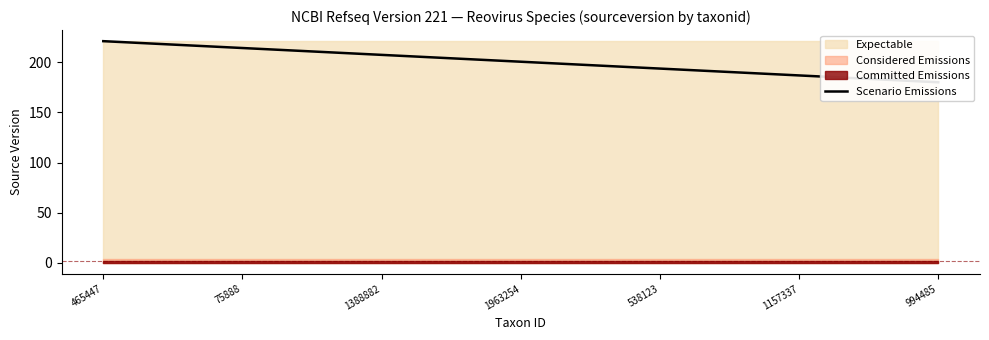

What is the sum of the values at 16 and 10?

382.8